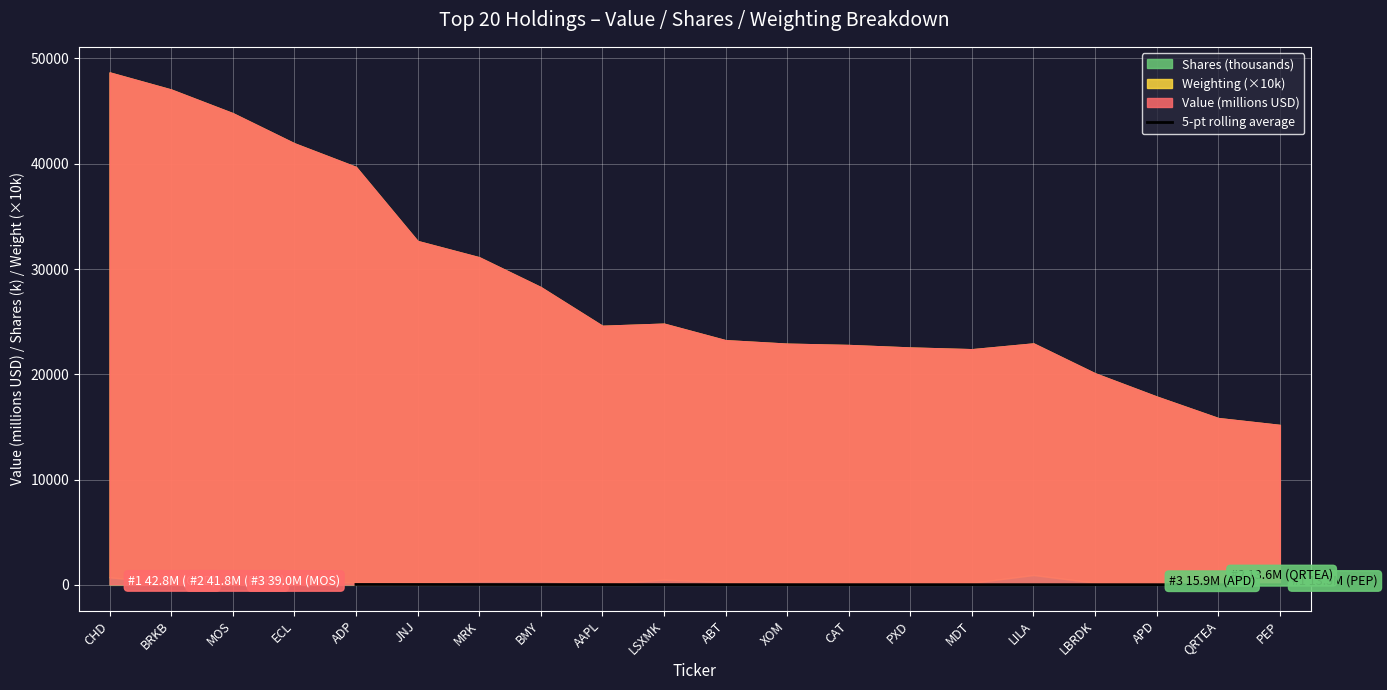

True or false: there are more than 0 points higher than both neighbors.

False